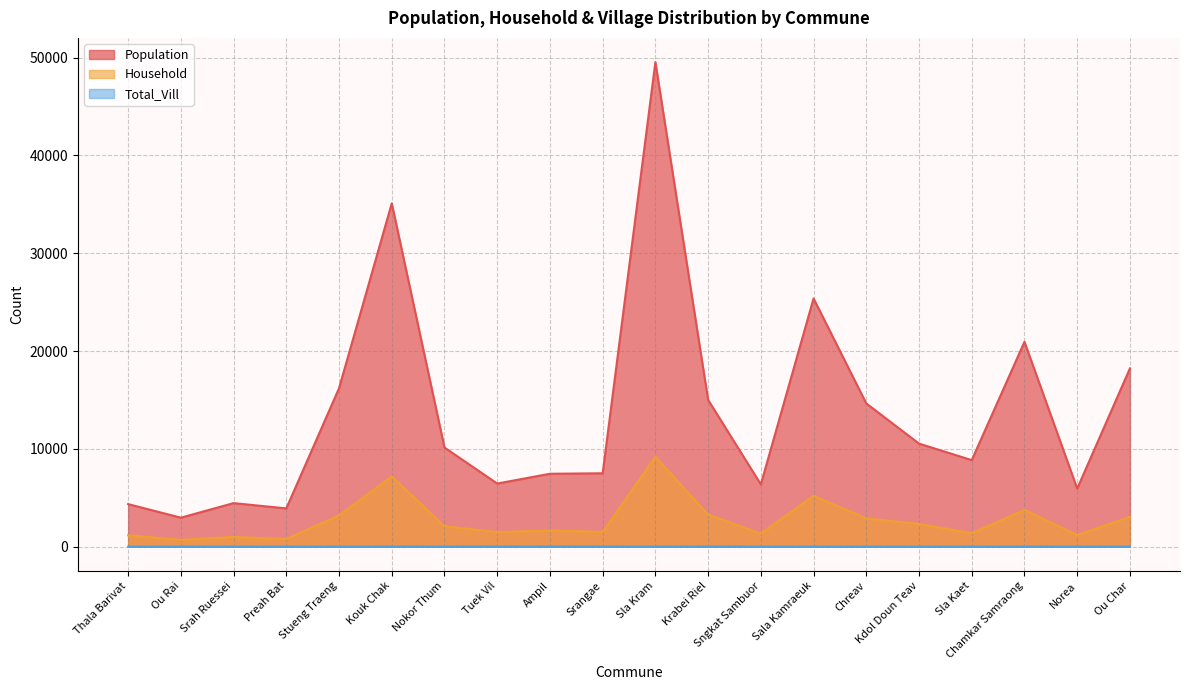

Reading left to right, what are all the values shown in this chart?

Population: 4353	2964	4452	3913	16196	35094	10137	6453	7453	7504	49529	15003	6367	25371	14642	10536	8847	20942	5941	18222
Household: 1165	693	992	782	3196	7178	2096	1486	1649	1511	9186	3272	1339	5198	2890	2325	1378	3755	1200	3041
Total_Vill: 4	3	3	3	5	8	6	10	10	7	8	12	5	7	7	7	3	5	4	6